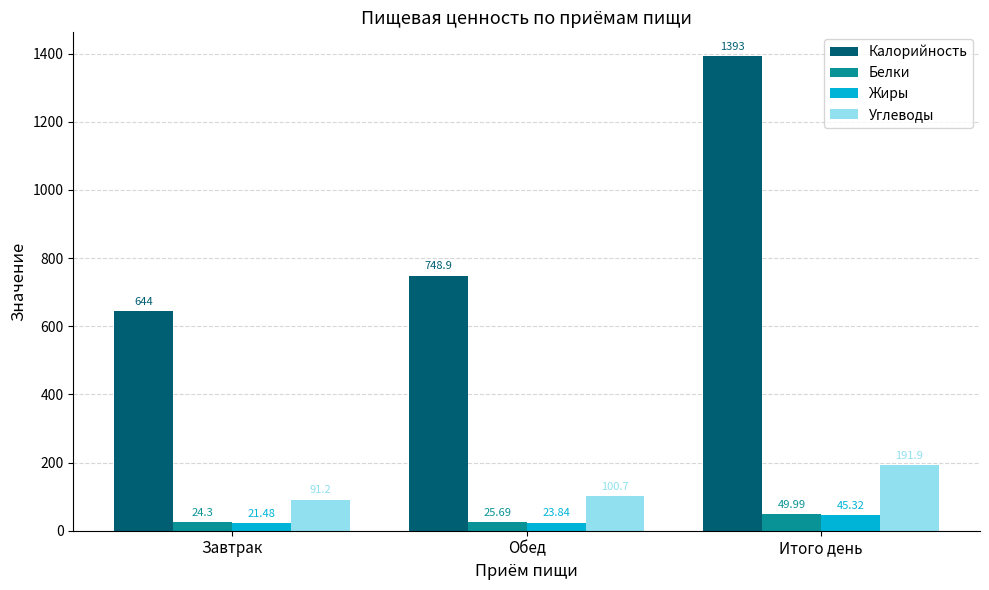

Between Завтрак and Обед, which series saw the biggest shift?

Калорийность